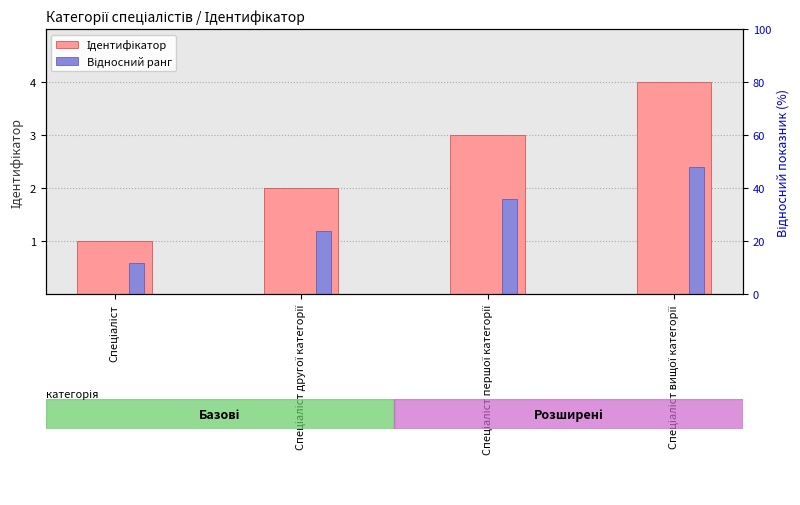

At how many categories does at least one series exceed 3?

1